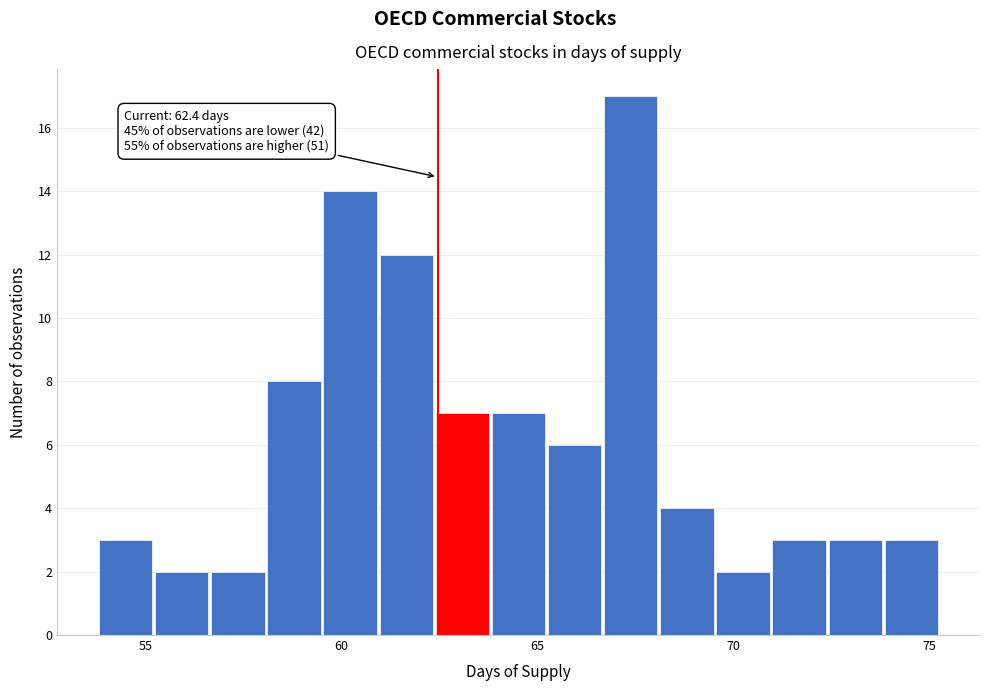

Read against the x-axis, roughly where is the centre of the tallest bar?

67.5